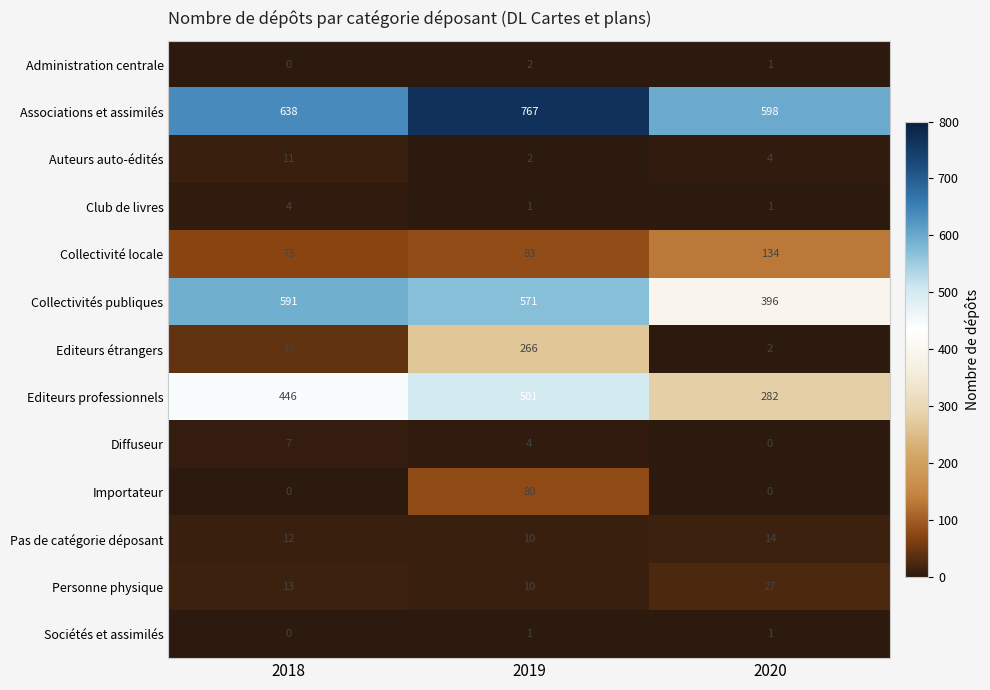

True or false: Sociétés et assimilés has a value of -1 at 2018.

False